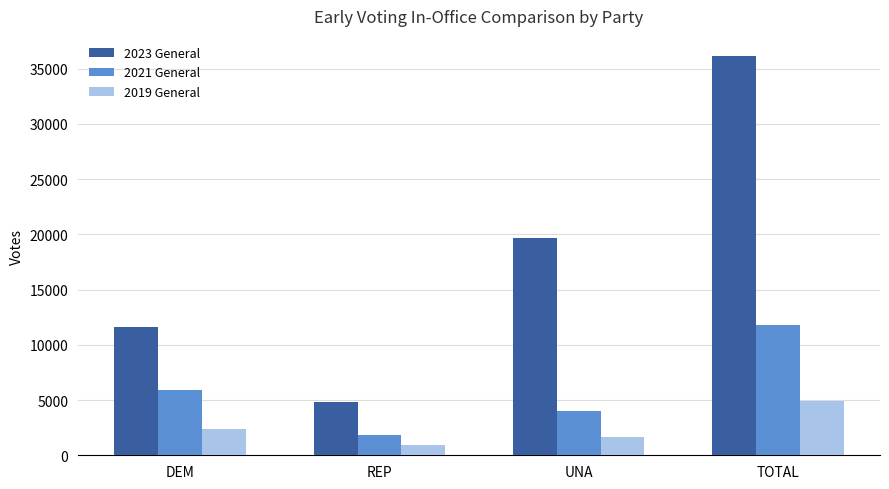

The value of 2023 General at UNA is 19663. True or false?

True